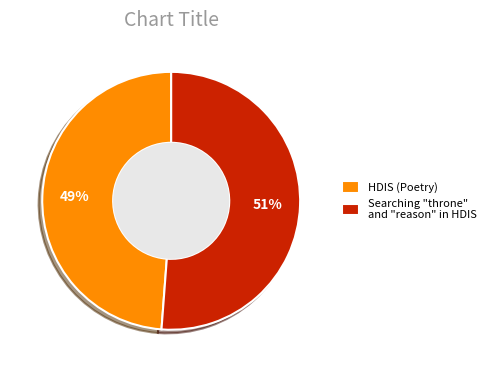

The HDIS (Poetry) slice represents 41% of the pie. True or false?

False